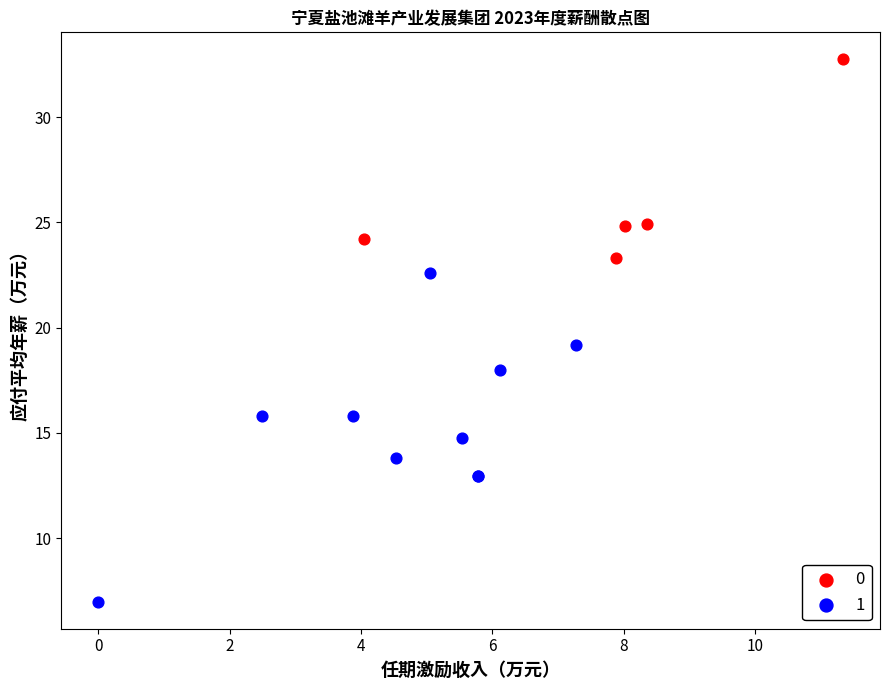

Which series has the largest Y range (max minus min)?

1